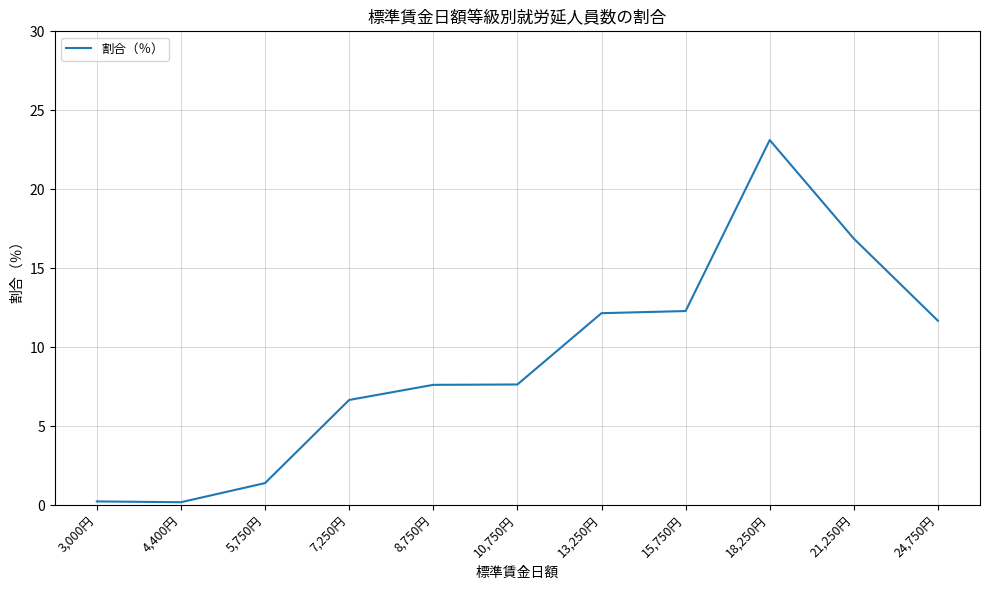

At which category does the chart reach its peak across all series?

18,250円